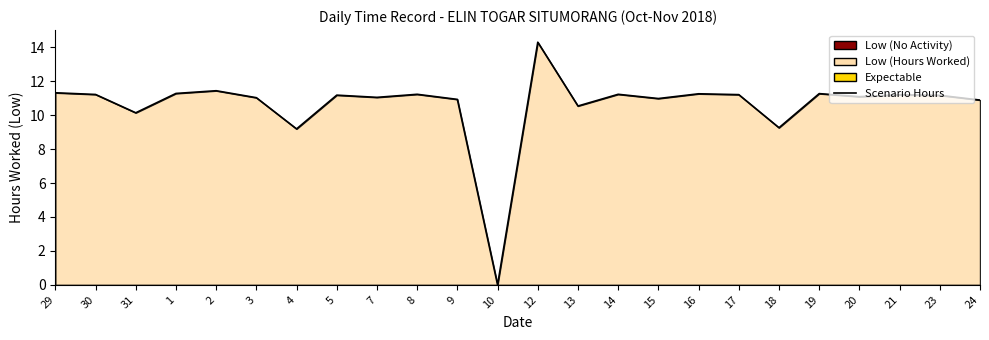

How many data points are less than 11?

8